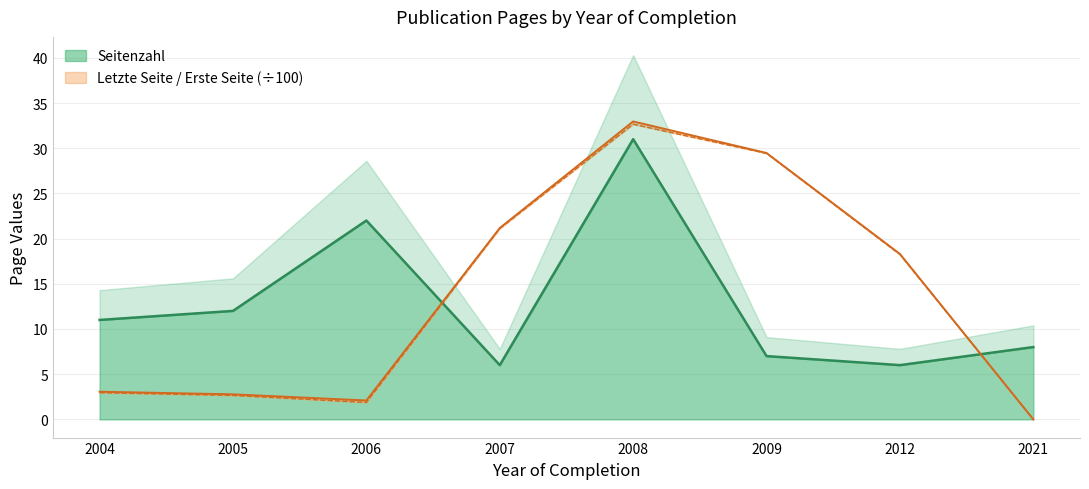

Reading left to right, what are all the values shown in this chart?

Seitenzahl: 11.0	12.0	22.0	6.0	31.0	7.0	6.0	8.0
Letzte Seite: 3.1	2.8	2.1	21.2	33.0	29.5	18.3	0.0
Erste Seite: 3.0	2.6	1.9	21.1	32.6	29.4	18.2	0.0